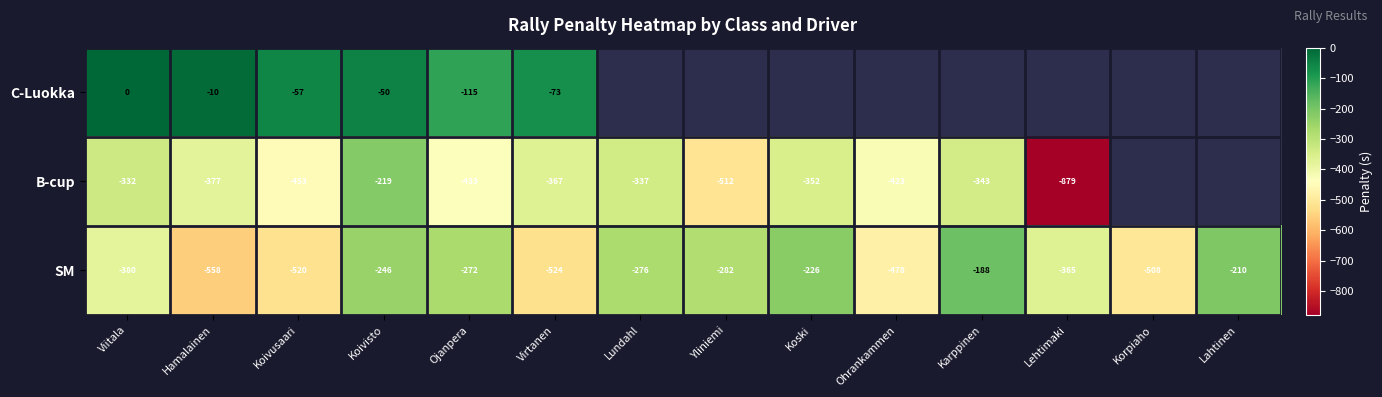

At which label does SM first exceed -282?

Koivisto